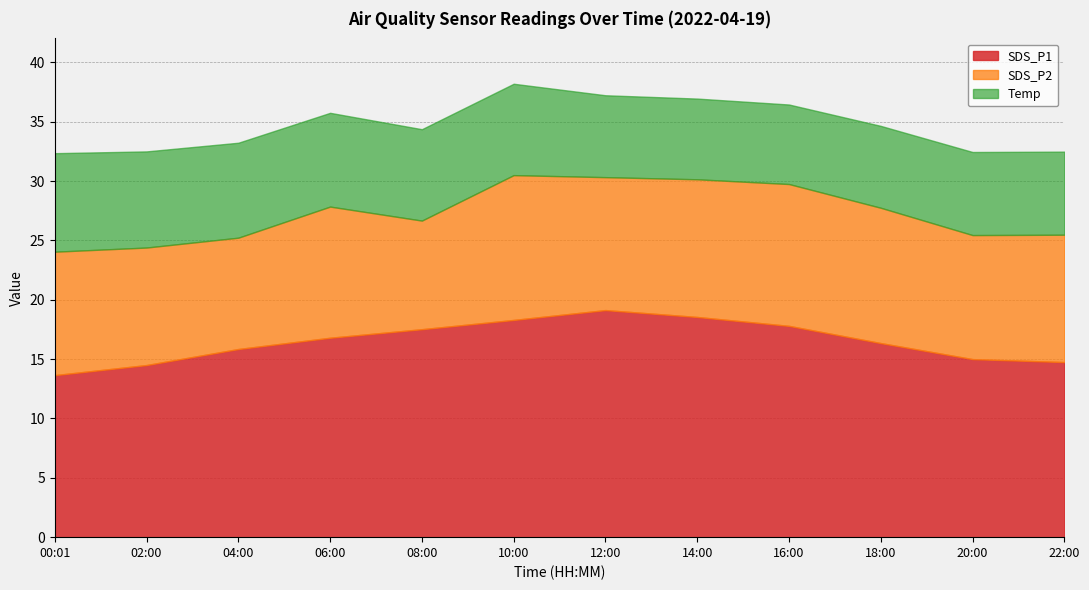

At 18:00, list the series in order from largest to smallest.

SDS_P1, SDS_P2, Temp